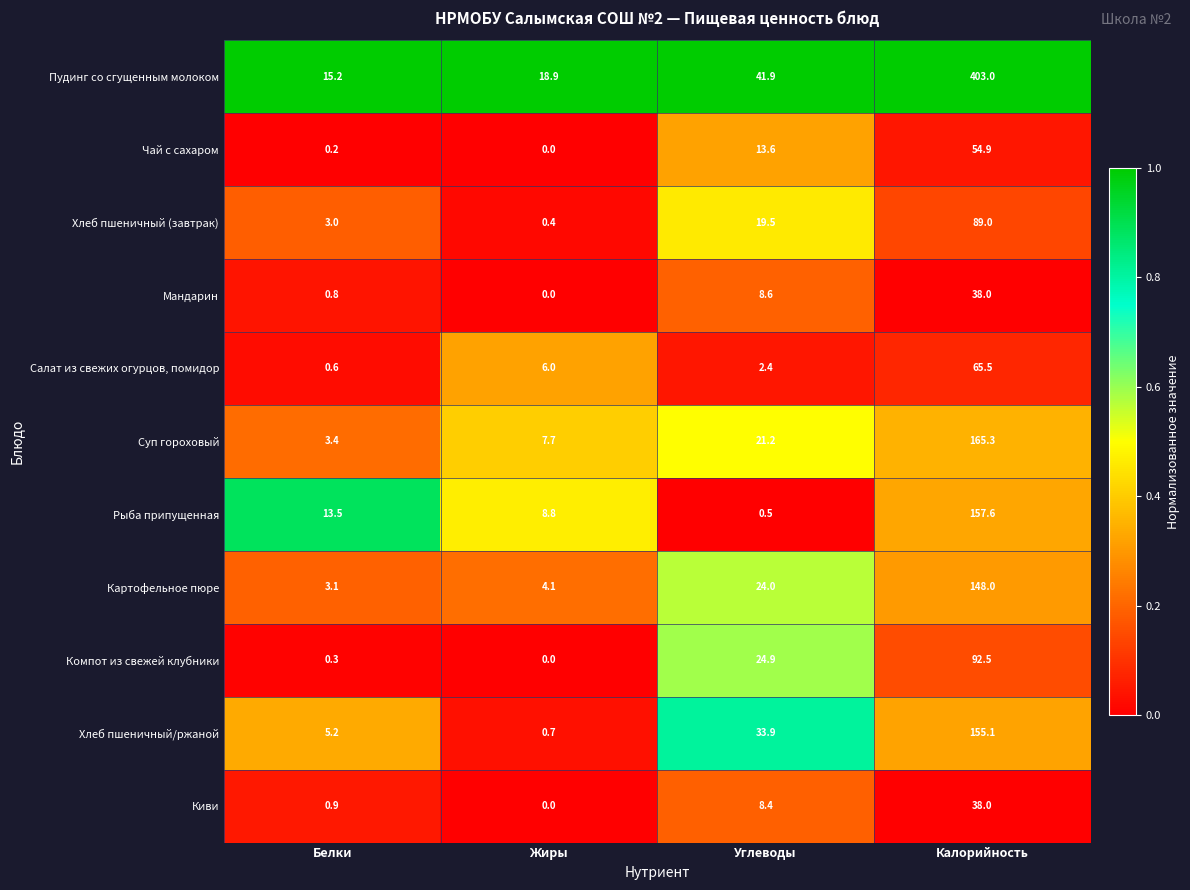

Which series has the largest total across all categories?

Пудинг со сгущенным молоком